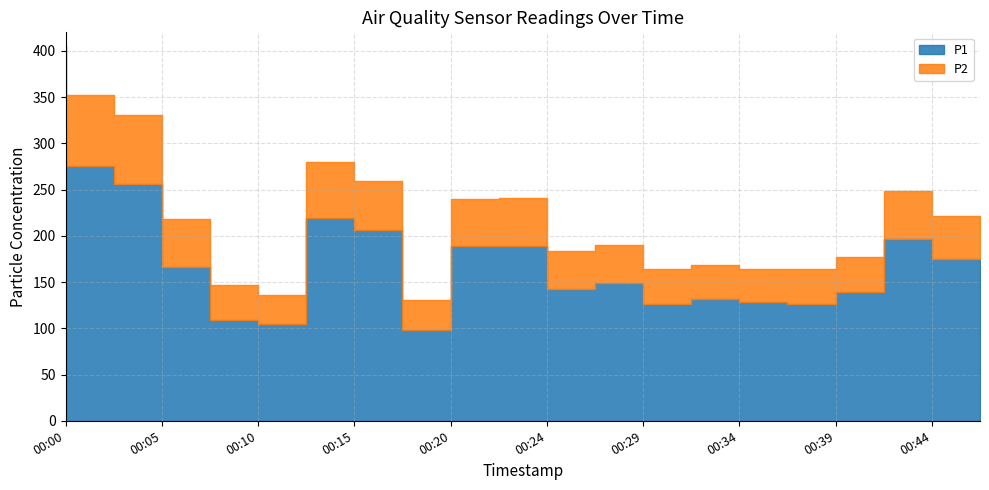

At which label does P1 first exceed 166?

00:00